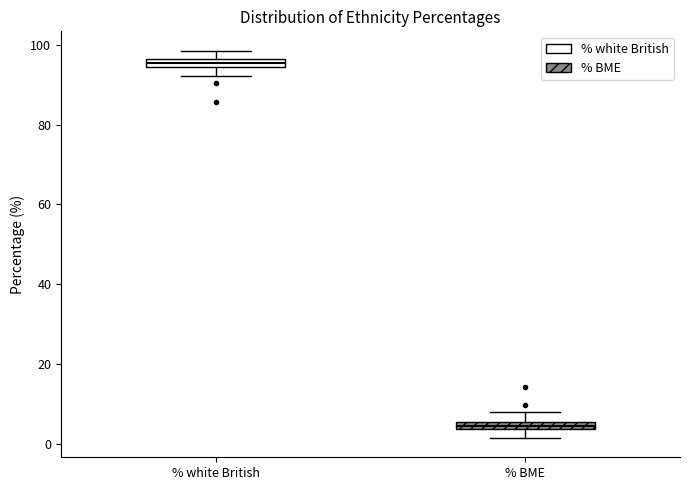

Where is the lower edge of the box for % BME on the y-axis? The values are not printed on the chart, so give them approximately, as read against the axis.

4